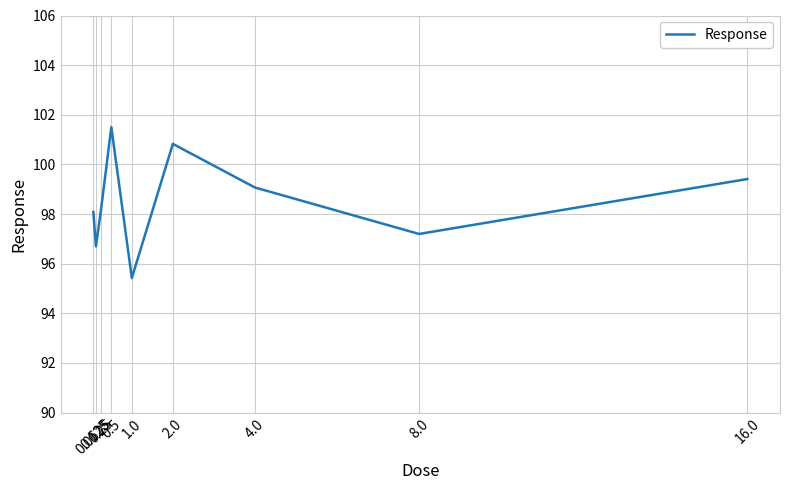

What is the difference between the maximum and minimum values?

6.1